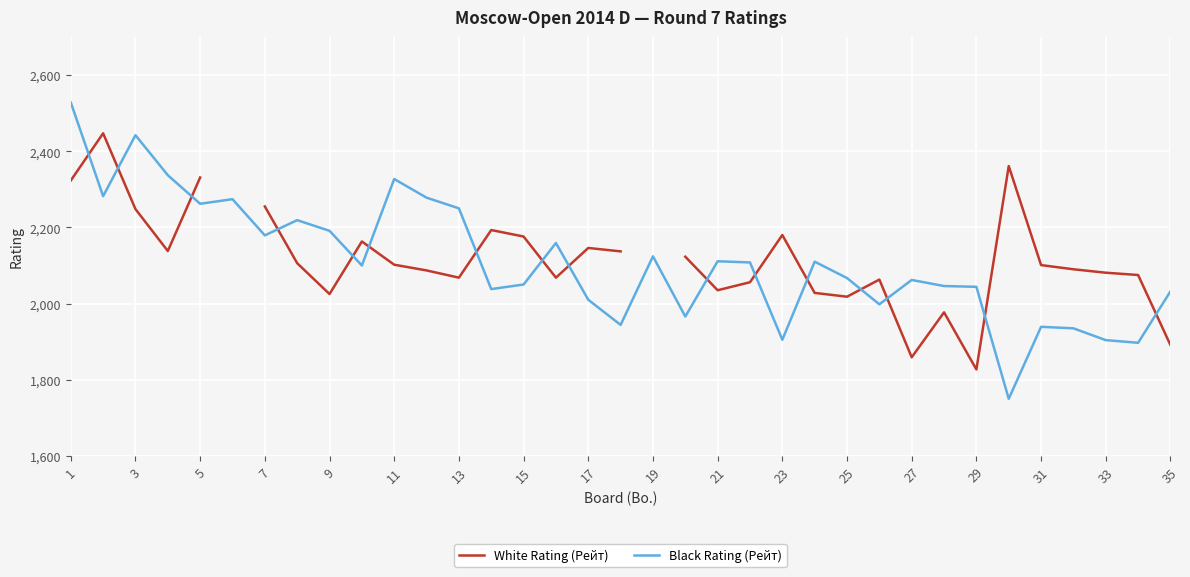

What is the minimum value for Black Rating (Рейт)?

1750